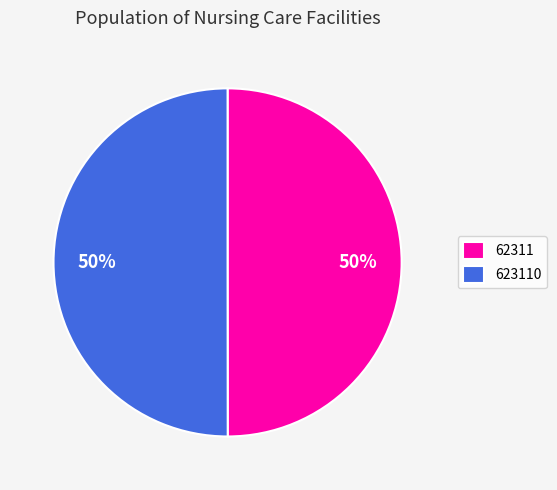

Do 623110 and 62311 together represent more than half of the pie?

Yes